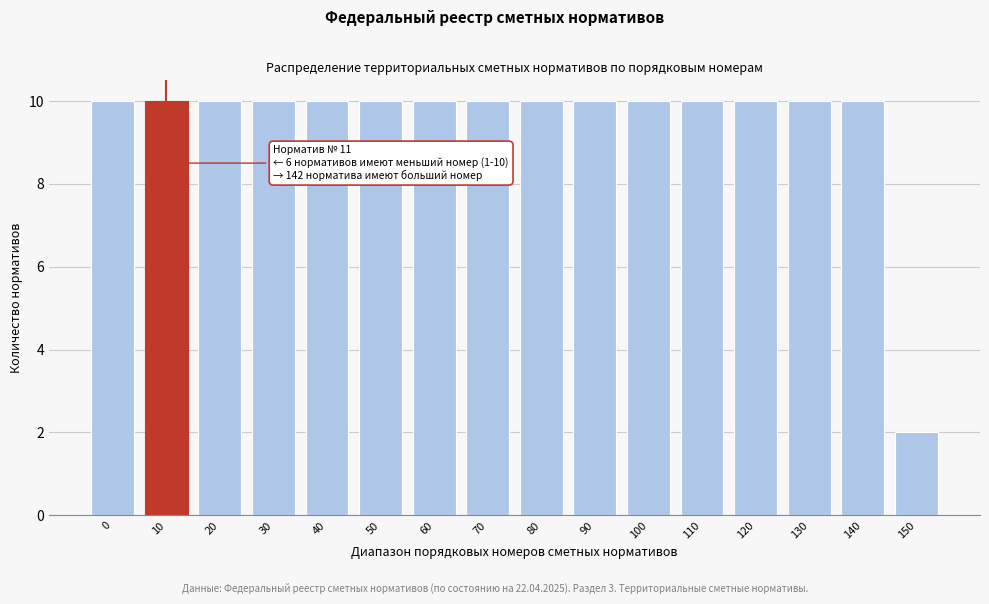

Reading left to right, list all the values displayed in this chart.

0=10	10=10	20=10	30=10	40=10	50=10	60=10	70=10	80=10	90=10	100=10	110=10	120=10	130=10	140=10	150=2